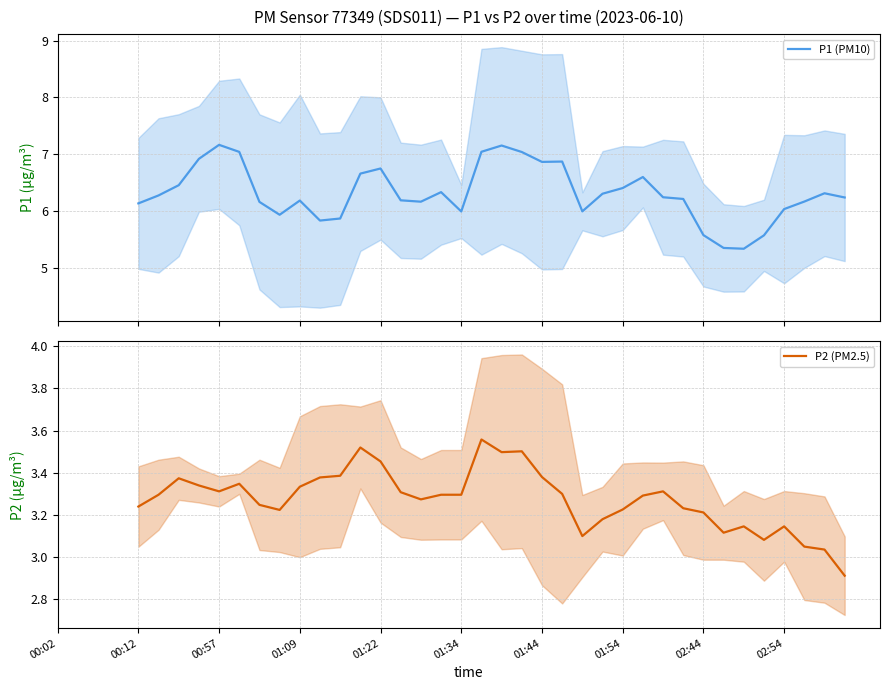

What are all the series names shown in the legend?

P1 (PM10), P2 (PM2.5)